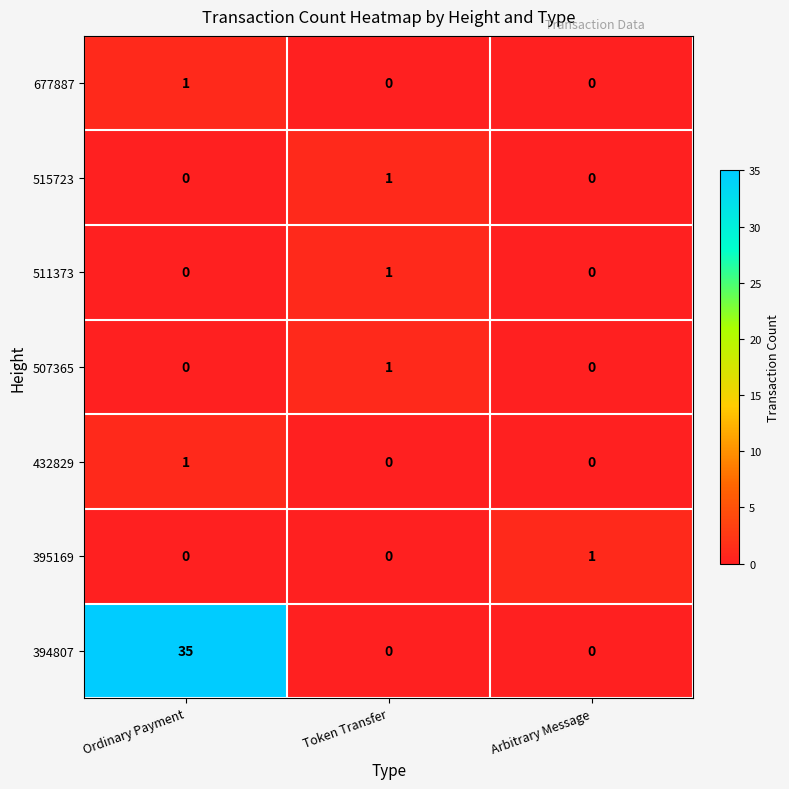

What is the greatest value displayed?

35